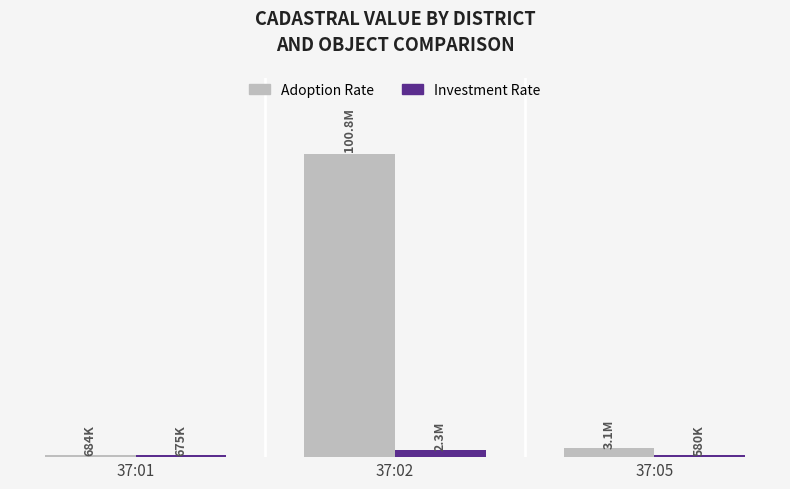

Rank the series by their average value, from highest to lowest.

Adoption Rate, Investment Rate